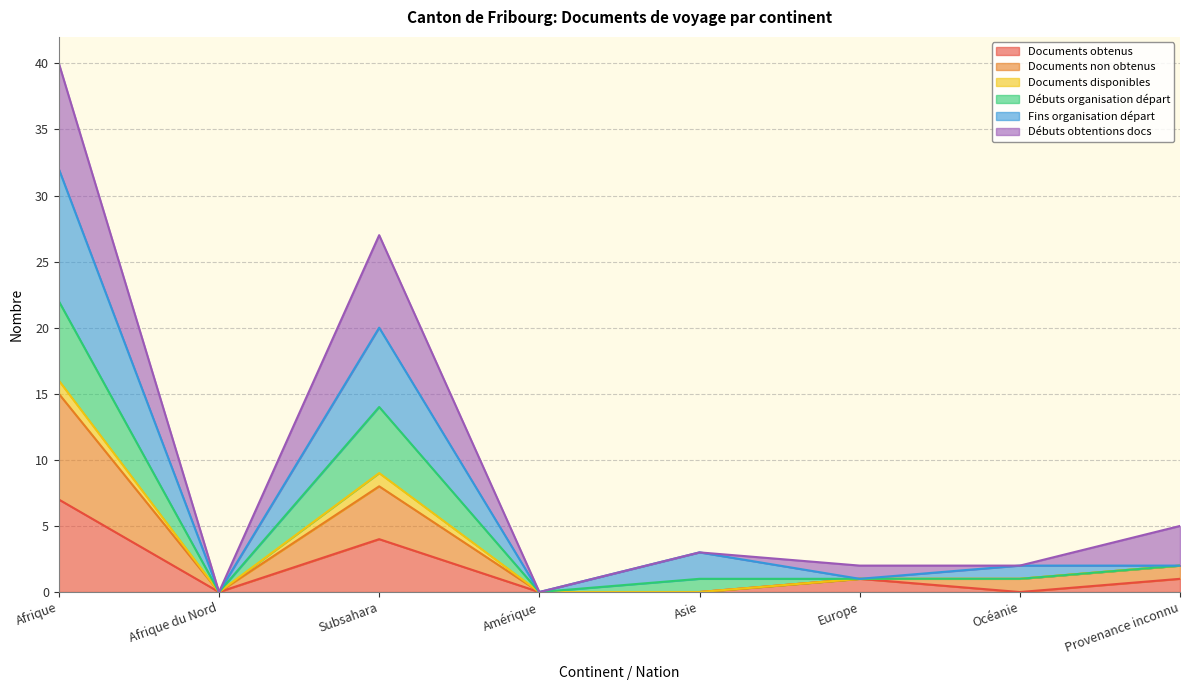

What is the sum of the Fins organisation départ values at Afrique du Nord and Océanie?

1